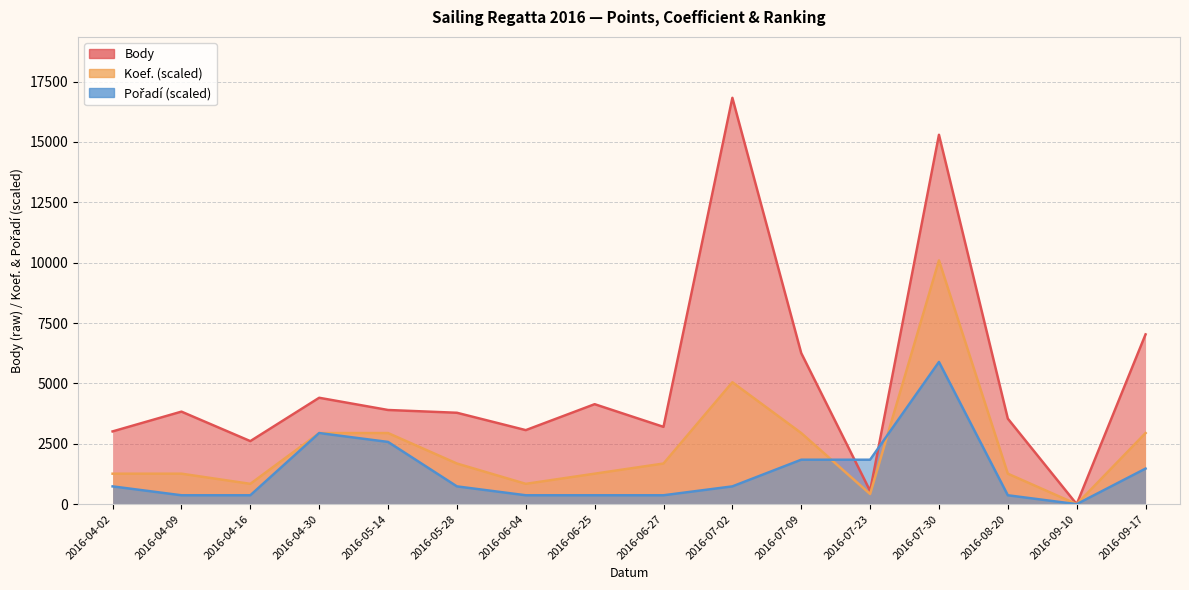

Reading left to right, list all the values displayed in this chart.

Body: 3012.0	3831.0	2610.0	4405.0	3899.0	3784.0	3065.0	4139.0	3200.0	16824.0	6254.0	548.0	15294.0	3541.0	0.0	7029.0
Koef.: 1261.8	1261.8	841.2	2944.2	2944.2	1682.4	841.2	1261.8	1682.4	5047.2	2944.2	420.6	10094.4	1261.8	0.0	2944.2
Pořadí: 736.0	368.0	368.0	2944.2	2576.2	736.0	368.0	368.0	368.0	736.0	1840.1	1840.1	5888.4	368.0	0.0	1472.1